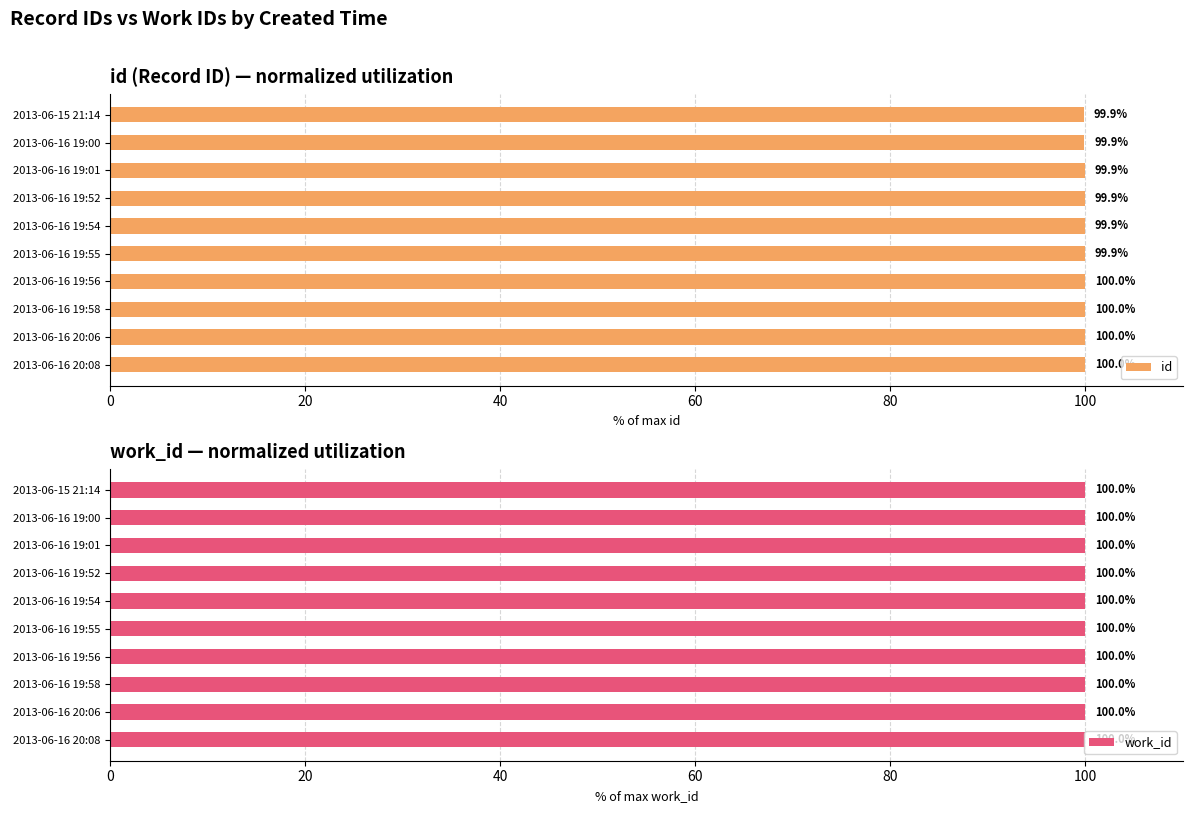

Read the id value at 2013-06-16 19:54.

99.9